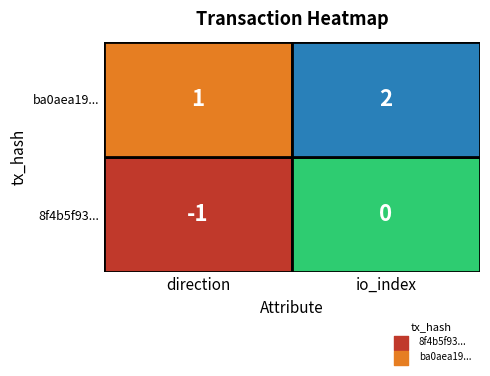

Count the number of data series in this chart.

2